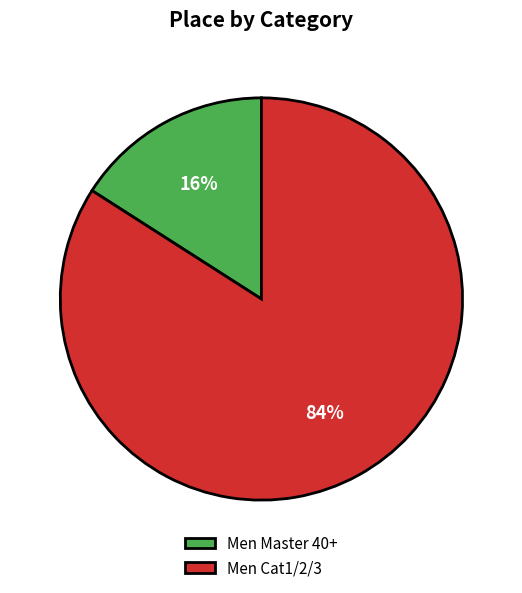

Do Men Master 40+ and Men Cat1/2/3 together represent more than half of the pie?

Yes